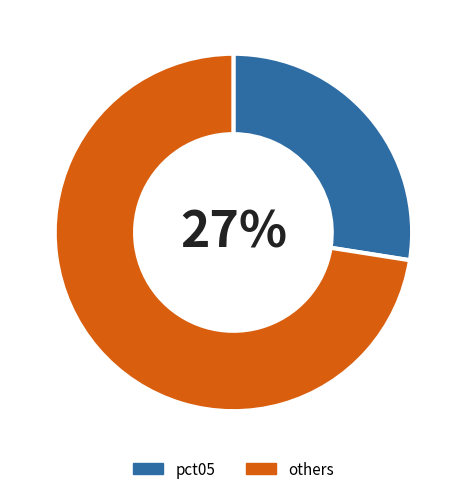

Which has a higher value, pct05 or others?

others